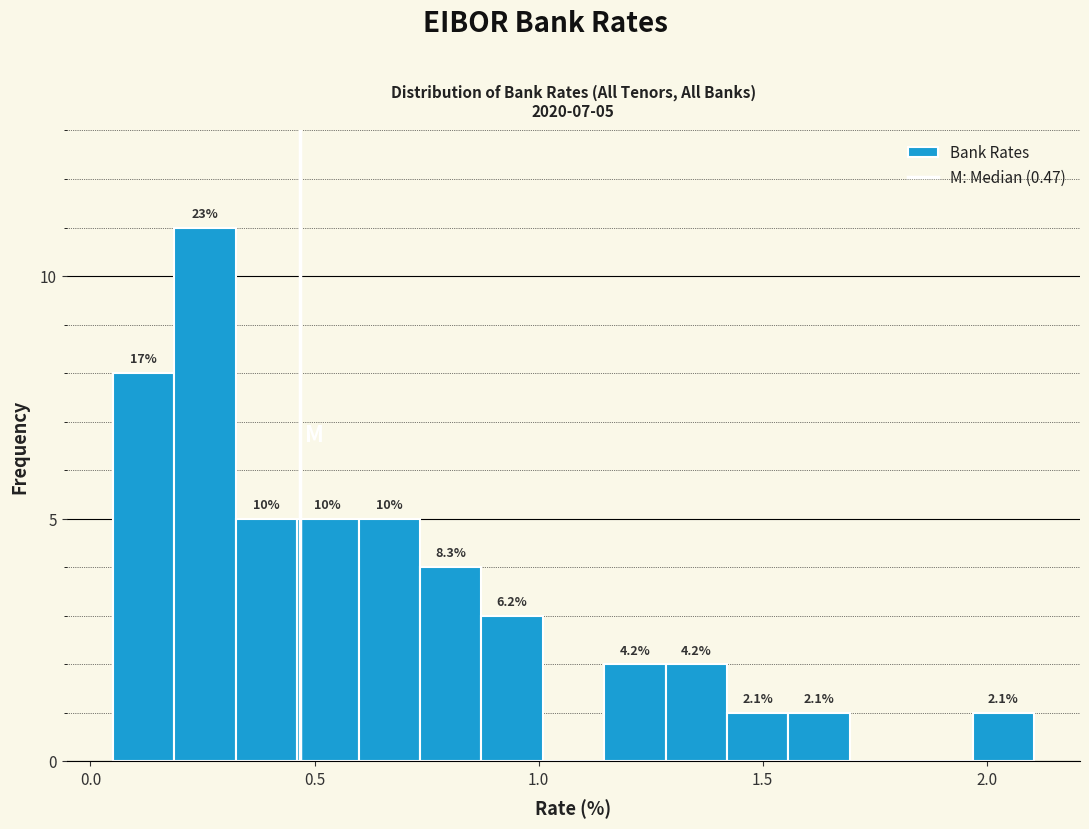

Read against the x-axis, roughly where is the centre of the tallest bar?

0.25